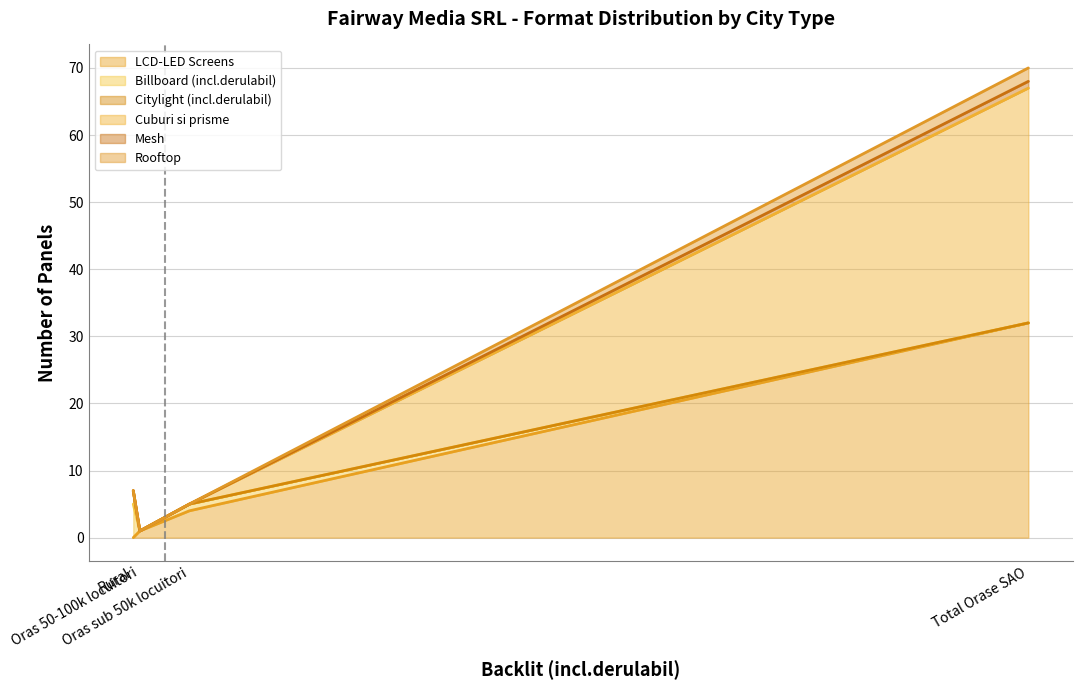

True or false: Rooftop and LCD-LED Screens intersect in this chart.

False